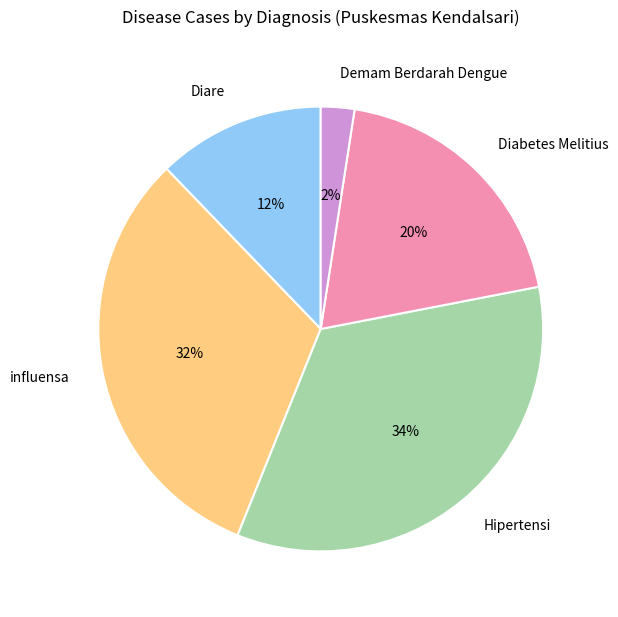

Which category has the smallest portion of the pie?

Demam Berdarah Dengue